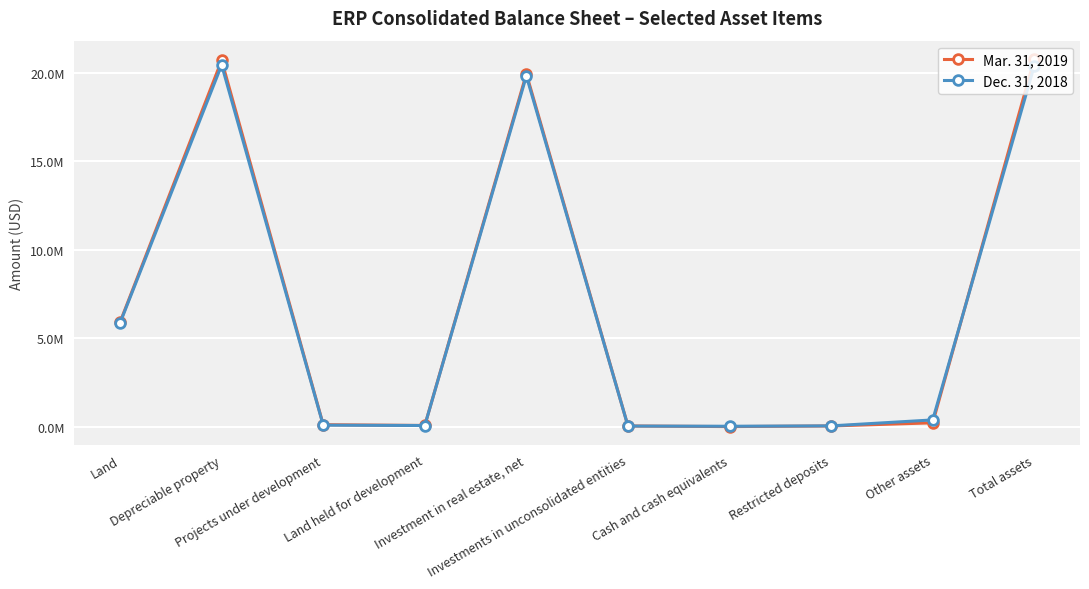

What is the value of the Mar. 31, 2019 point at the 3rd from the left?

135191